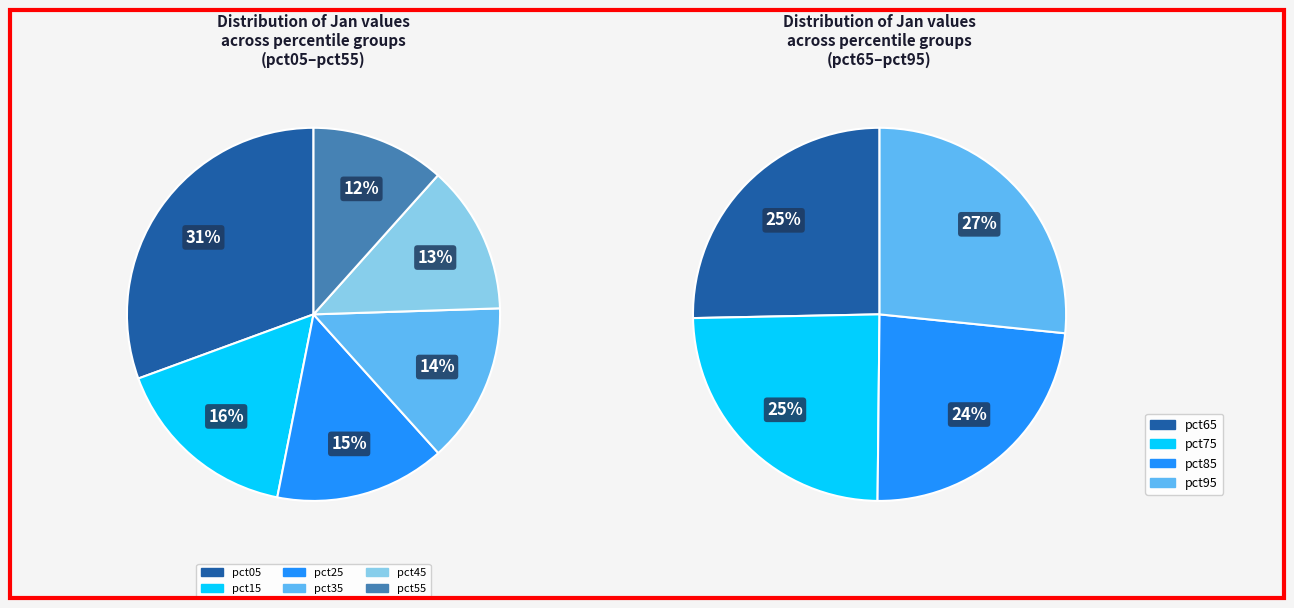

How many segments does this pie chart have?

10